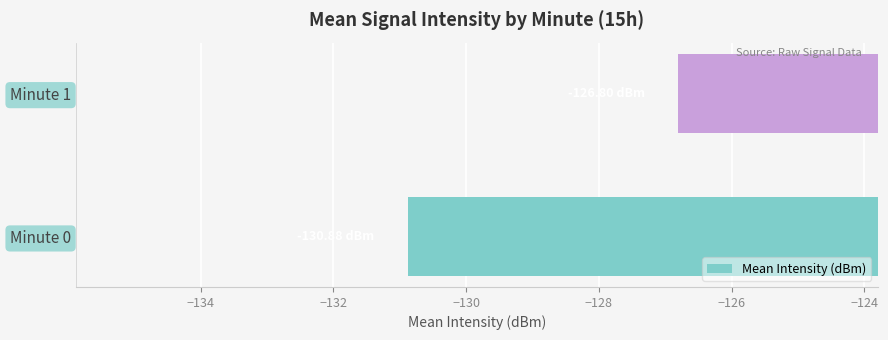

What is the difference between the maximum and minimum values?

4.1